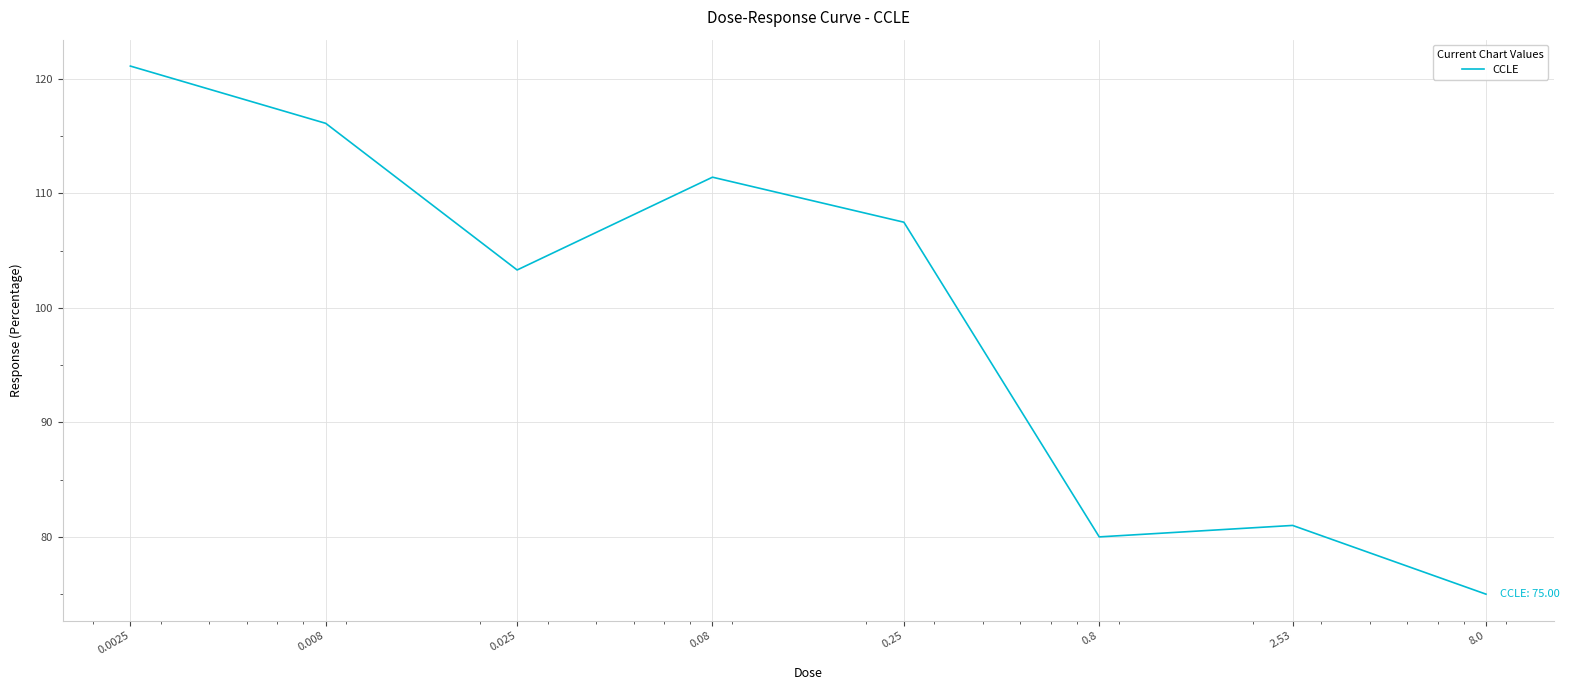

True or false: there are more than 2 points higher than both neighbors.

False